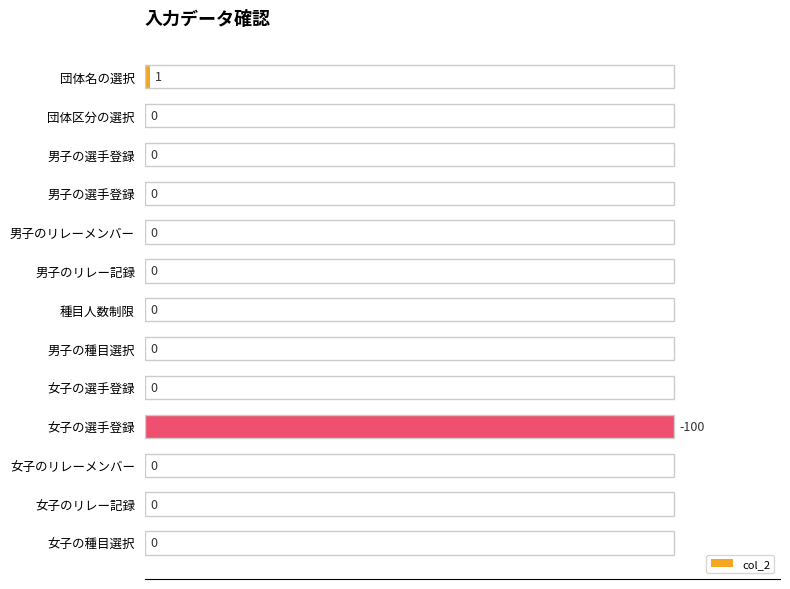

How many distinct data groups are displayed?

1